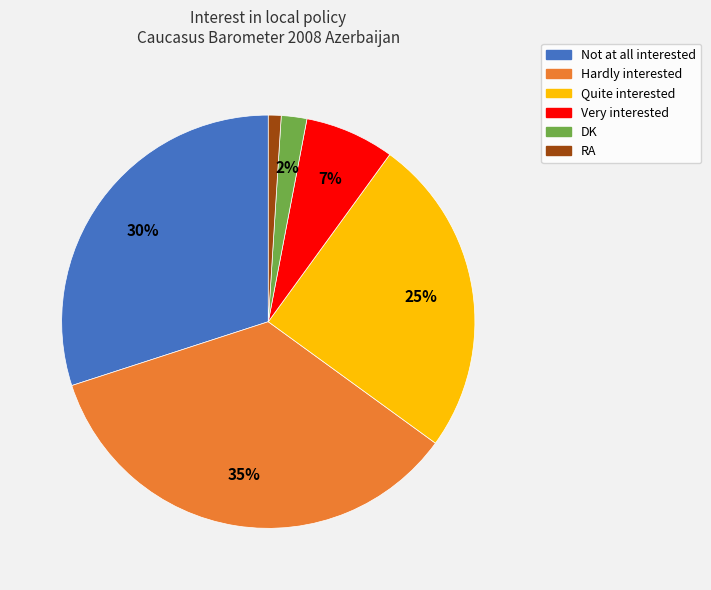

Count the number of slices in the pie.

6